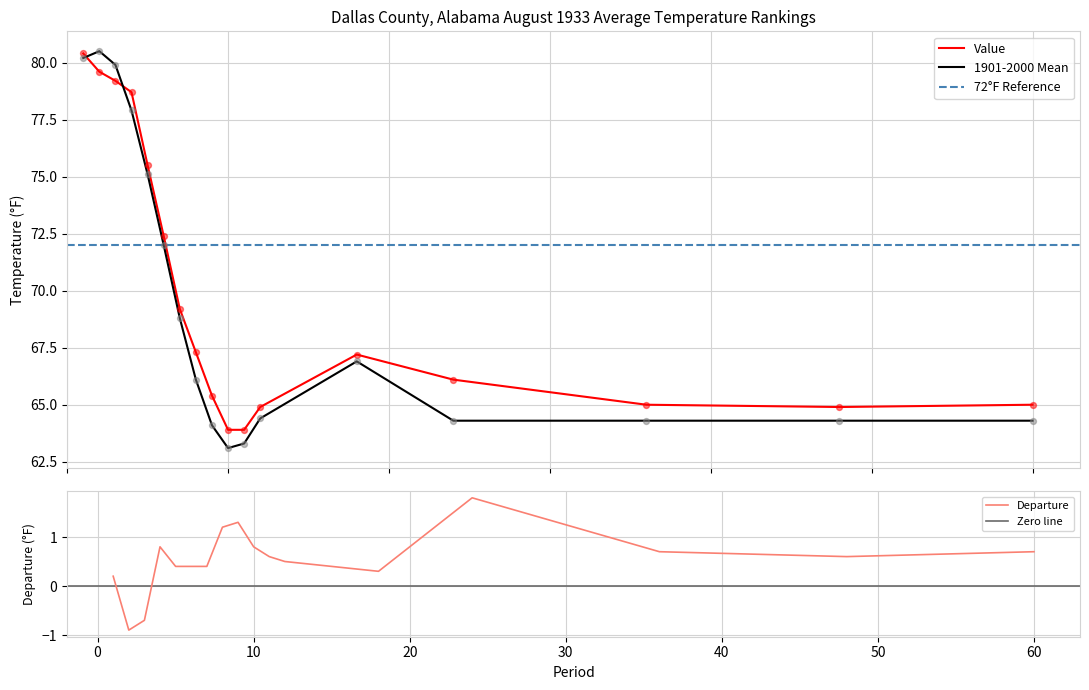

Which series contains the highest Y value?

1901-2000 Mean